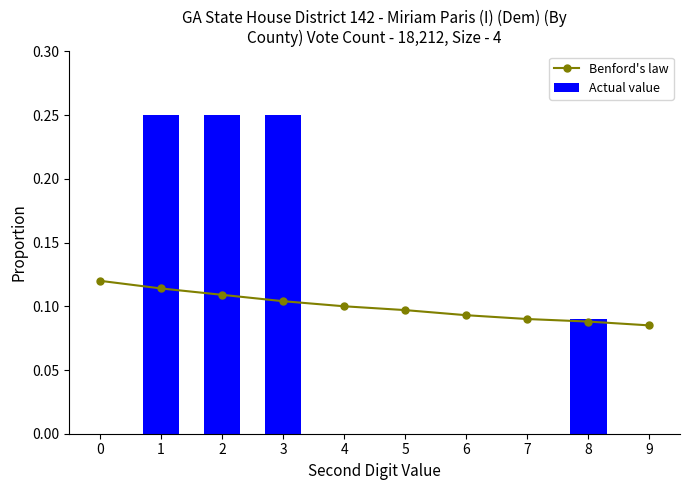

List the series in order of their peak value, lowest first.

Benford's law, Actual value